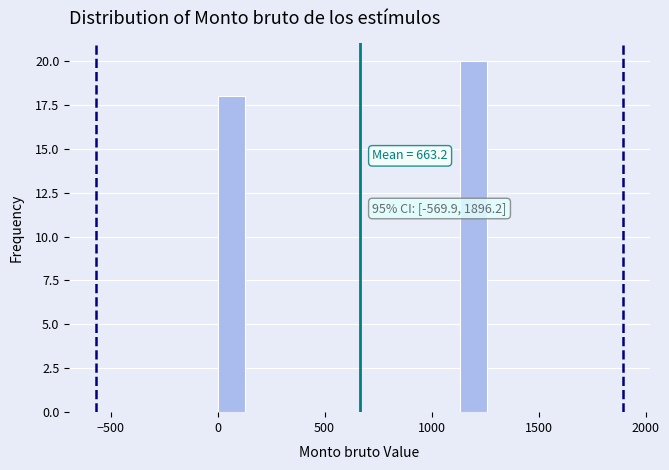

Read against the x-axis, roughly where is the centre of the tallest bar?

1200